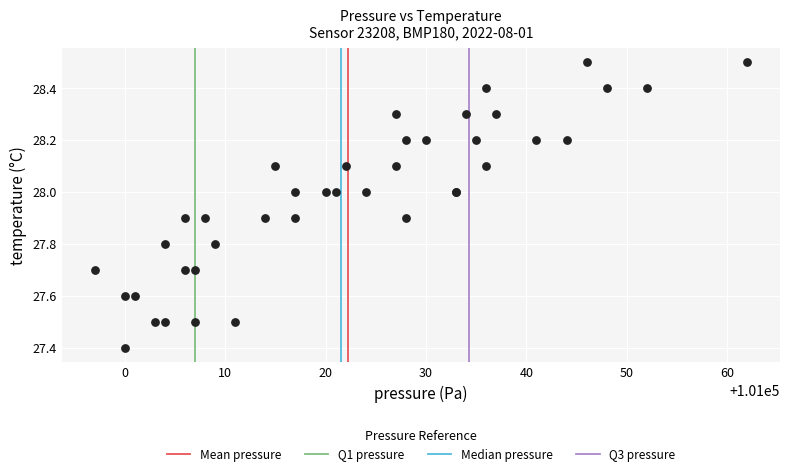

What Y value in the scatter plot is closest to 27?

27.4